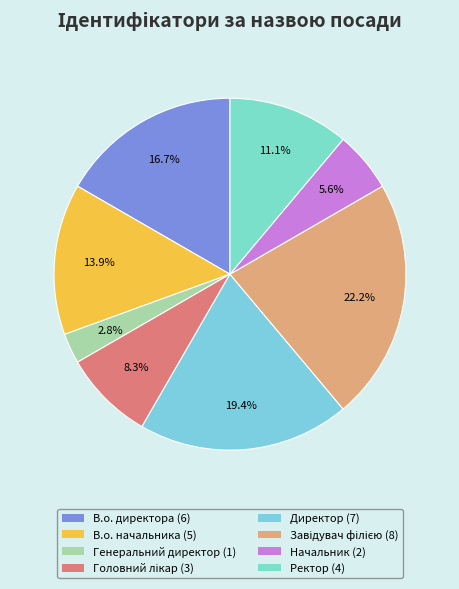

Which has a higher value, Генеральний директор or В.о. начальника?

В.о. начальника